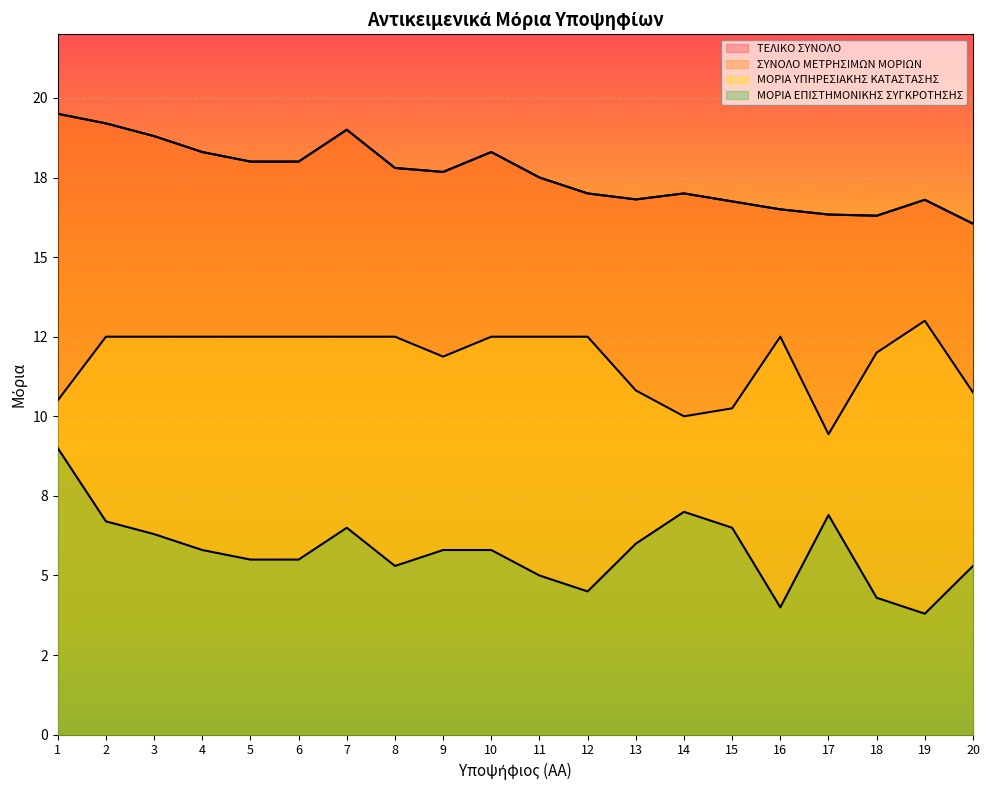

Between 3 and 16, which series saw the biggest shift?

ΤΕΛΙΚΟ ΣΥΝΟΛΟ